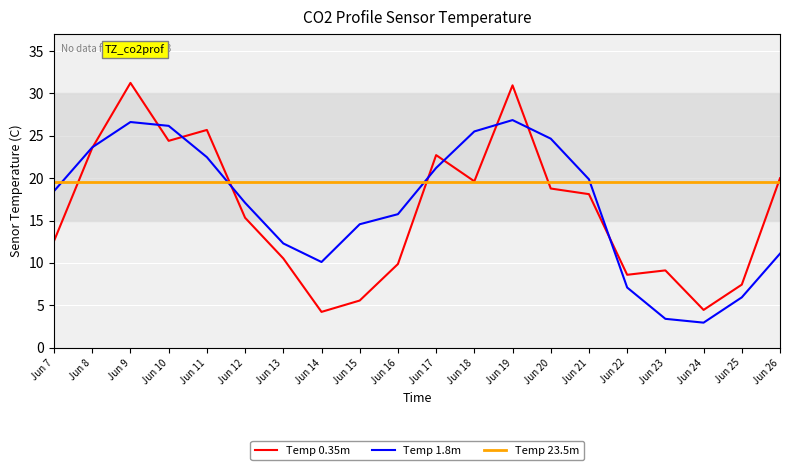

What is the difference between the Temp 0.35m values at Jun 17 and Jun 21?

4.6